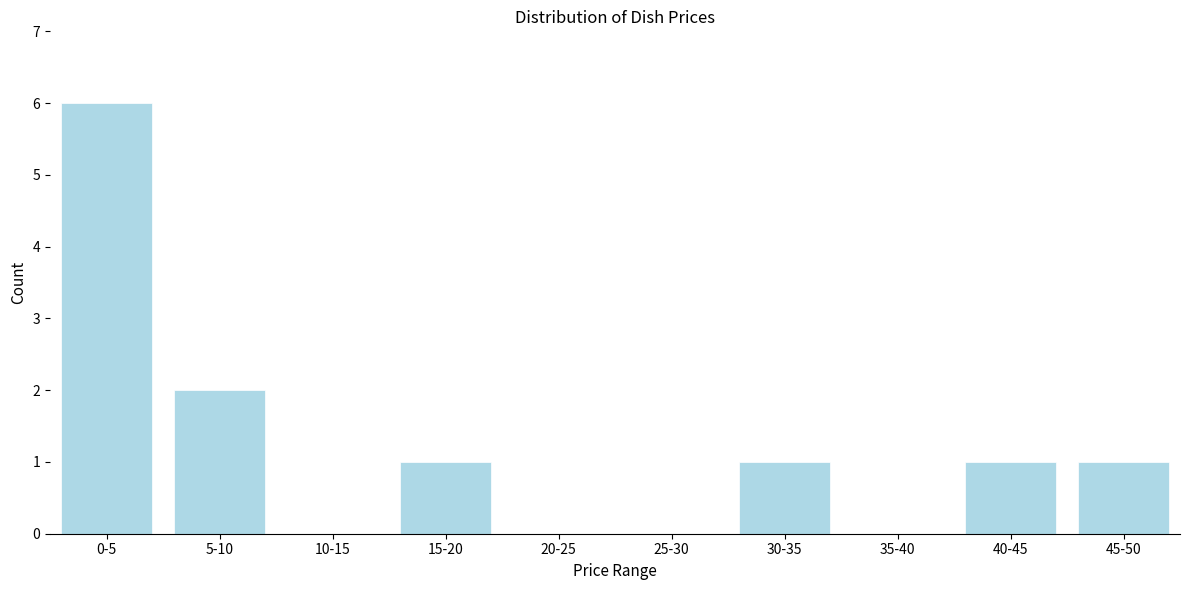

Reading left to right, transcribe all the data shown in this chart.

0-5=6	5-10=2	10-15=0	15-20=1	20-25=0	25-30=0	30-35=1	35-40=0	40-45=1	45-50=1